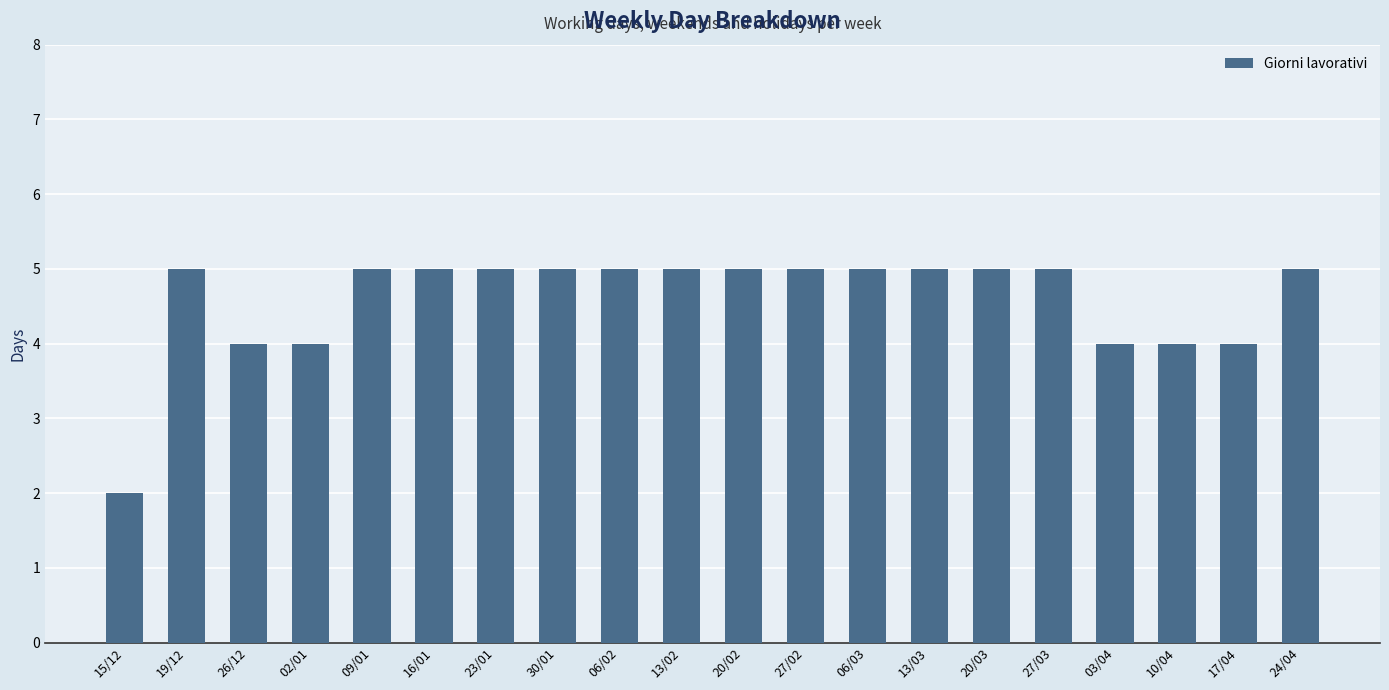

What is the change in value from 26/12 to 09/01?

+1